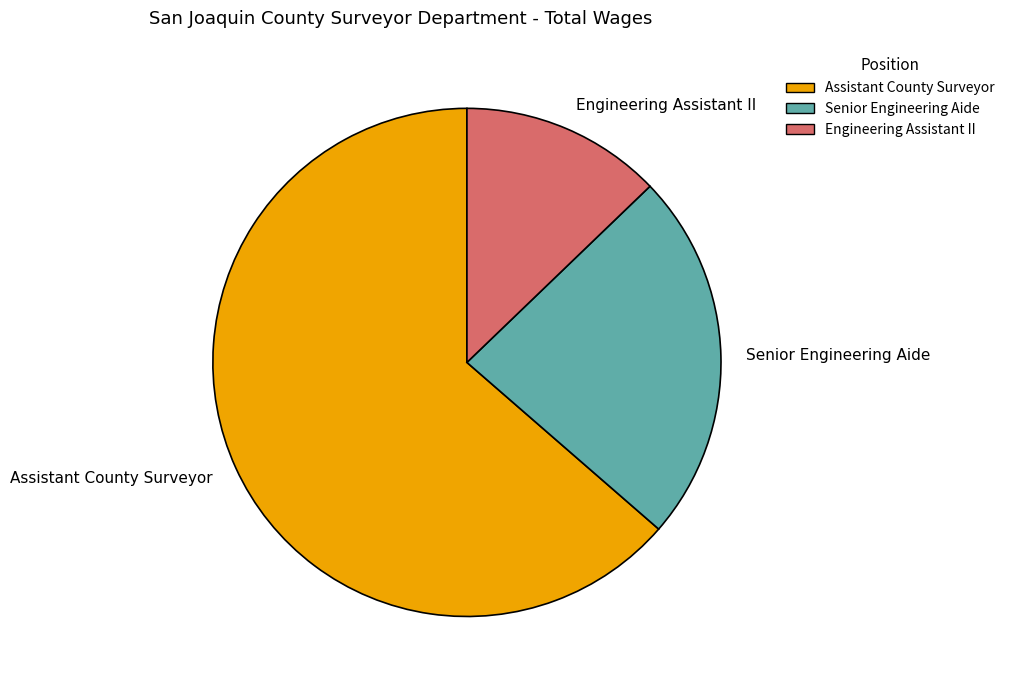

Which slice is the largest?

Assistant County Surveyor